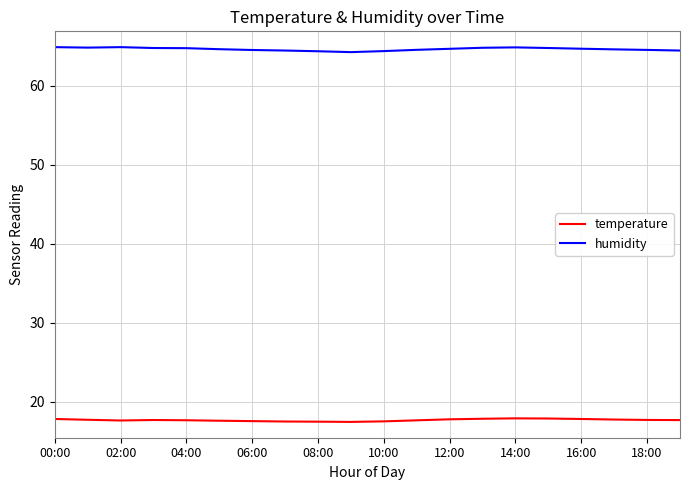

Rank the series by their average value, from highest to lowest.

humidity, temperature